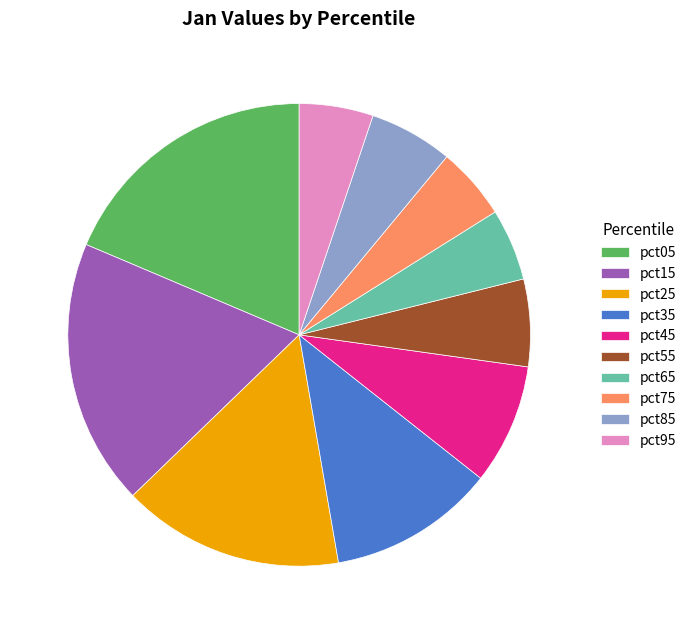

Approximately how many times larger is the value at pct15 compared to pct85?

3.2